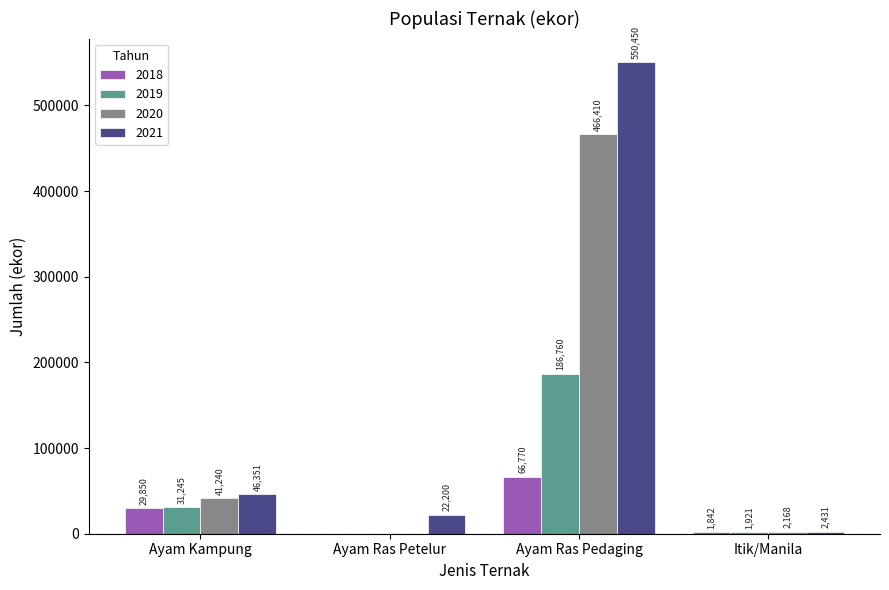

At which category does the chart reach its peak across all series?

Ayam Ras Pedaging